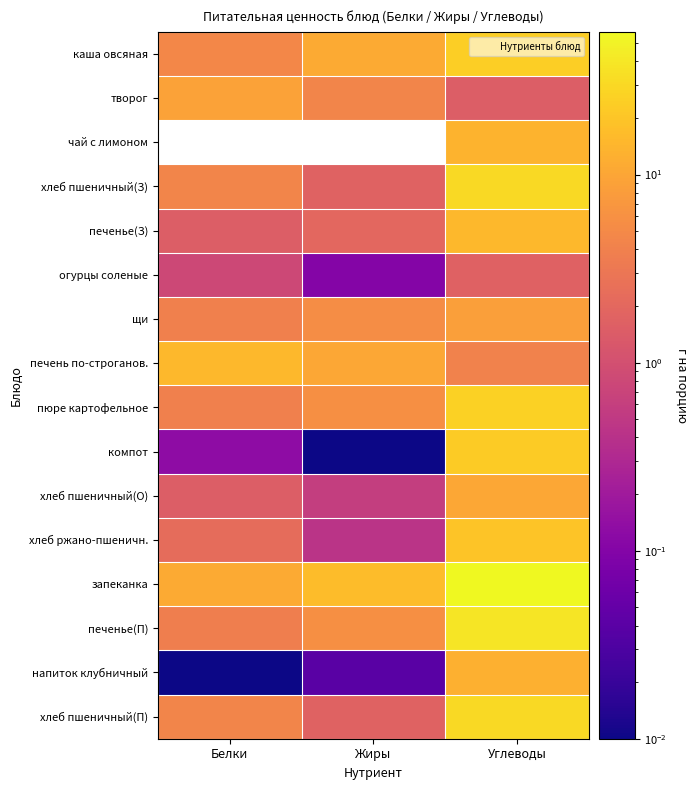

Which has a higher value, Жиры or Белки?

Жиры